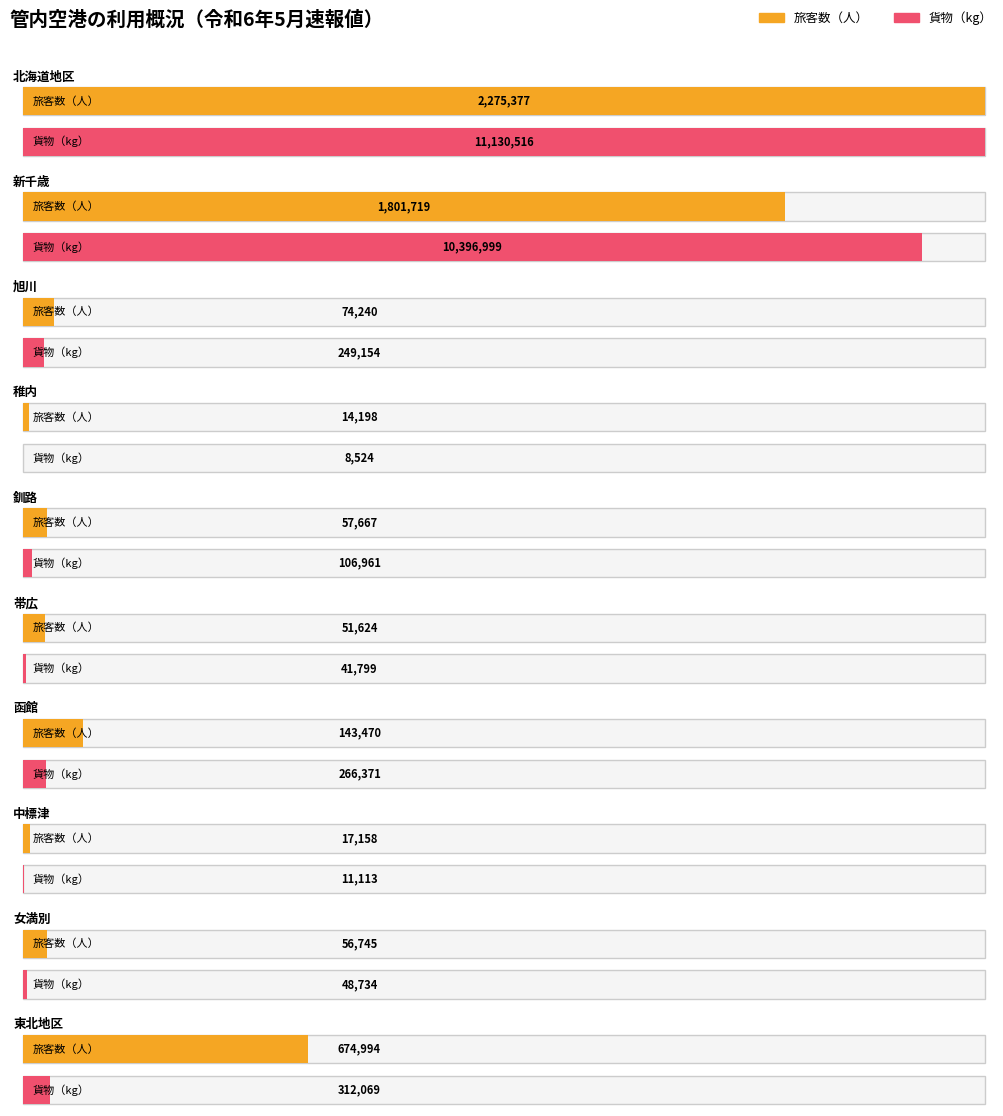

The value of 貨物（kg） at 稚内 is 8524. True or false?

True